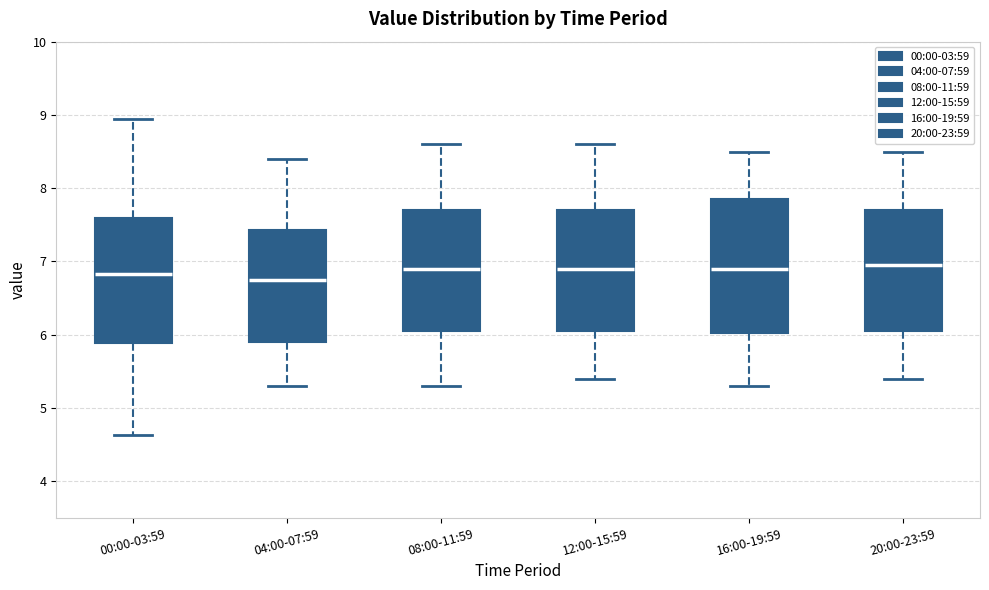

Reading left to right, transcribe this box plot: for each box, give where its median line is, the range the box spans, and where its two whiskers end, as read against the y-axis. The values are not printed on the chart, so give them approximately, as read against the axis.

00:00-03:59: median 6.8, box 5.9 to 7.6, whiskers 4.6 to 9.0
04:00-07:59: median 6.8, box 5.9 to 7.4, whiskers 5.3 to 8.4
08:00-11:59: median 6.9, box 6.1 to 7.7, whiskers 5.3 to 8.6
12:00-15:59: median 6.9, box 6.1 to 7.7, whiskers 5.4 to 8.6
16:00-19:59: median 6.9, box 6.0 to 7.9, whiskers 5.3 to 8.5
20:00-23:59: median 7.0, box 6.1 to 7.7, whiskers 5.4 to 8.5